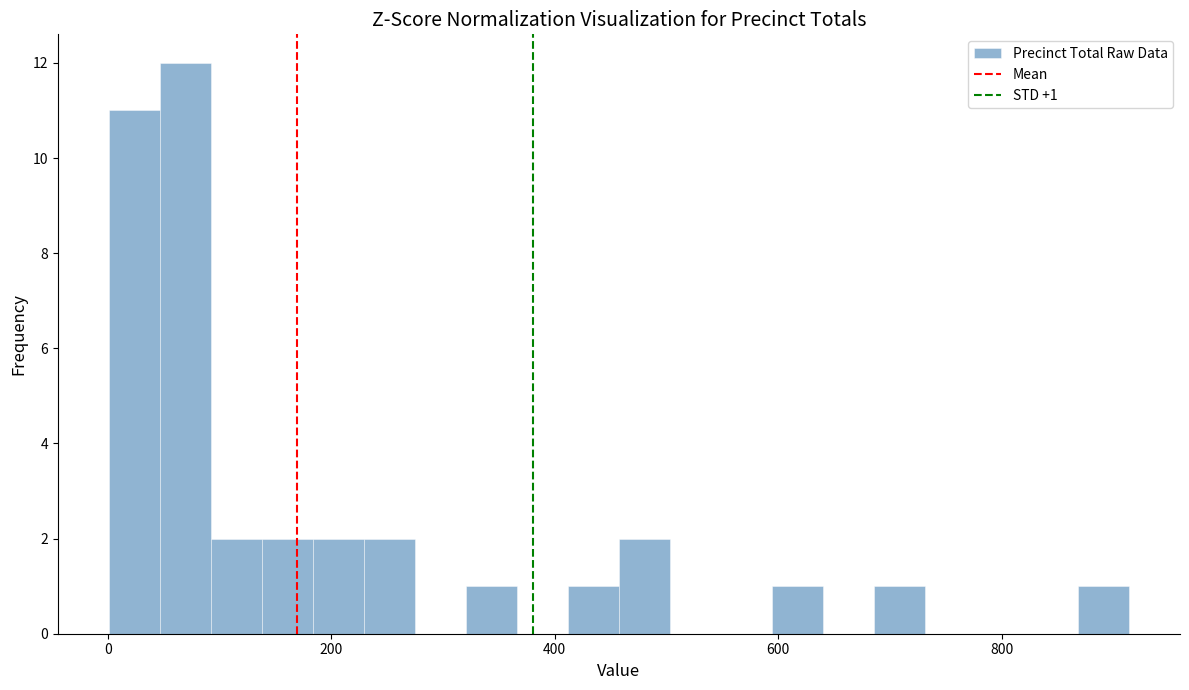

Read against the x-axis, roughly where is the centre of the tallest bar?

60